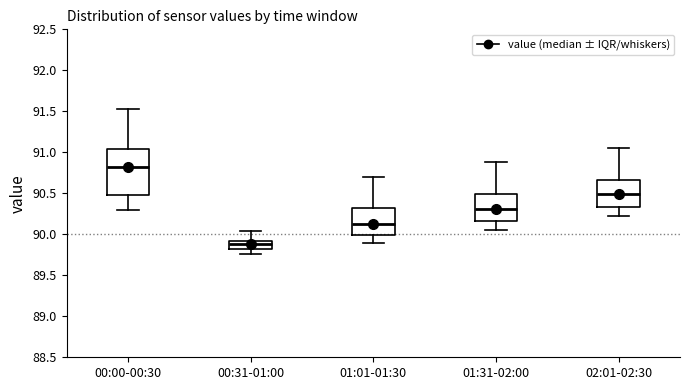

Reading left to right, transcribe this box plot: for each box, give where its median line is, the range the box spans, and where its two whiskers end, as read against the y-axis. The values are not printed on the chart, so give them approximately, as read against the axis.

00:00-00:30: median 90.80, box 90.50 to 91.05, whiskers 90.30 to 91.55
00:31-01:00: median 89.90 (inside the box), box 89.80 to 89.90, whiskers 89.75 to 90.05
01:01-01:30: median 90.15, box 90.00 to 90.30, whiskers 89.90 to 90.70
01:31-02:00: median 90.30, box 90.15 to 90.50, whiskers 90.05 to 90.90
02:01-02:30: median 90.50, box 90.35 to 90.65, whiskers 90.20 to 91.05